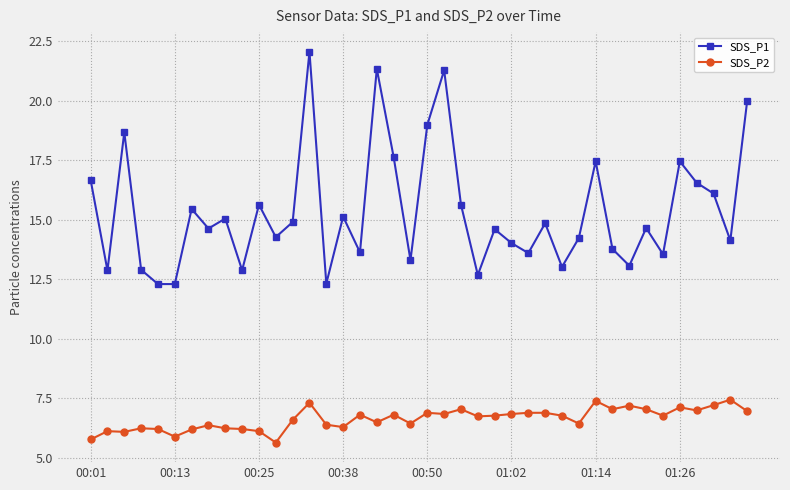

True or false: SDS_P1 and SDS_P2 intersect in this chart.

False